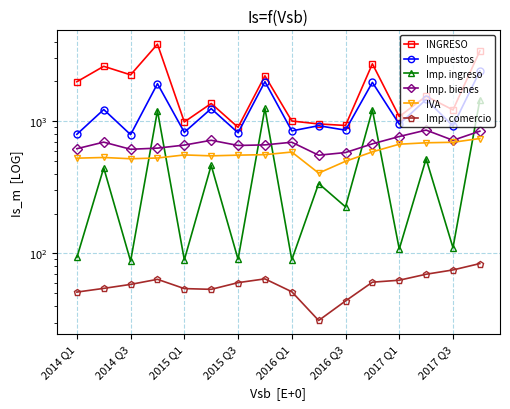

Is it true that Imp. ingreso equals 34.7 at 2014 Q3?

False